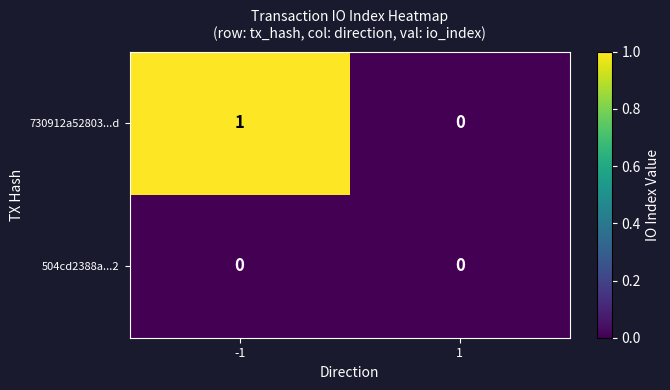

The value of 730912a52803...d at 1 is 0. True or false?

True